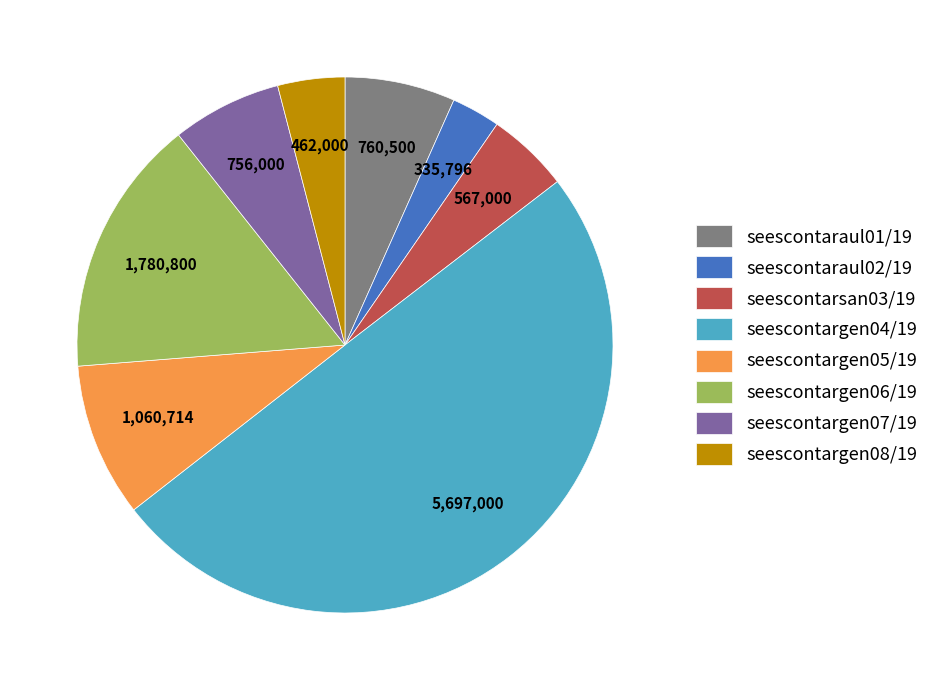

Combined, do seescontarsan03/19 and seescontargen05/19 account for over 50%?

No